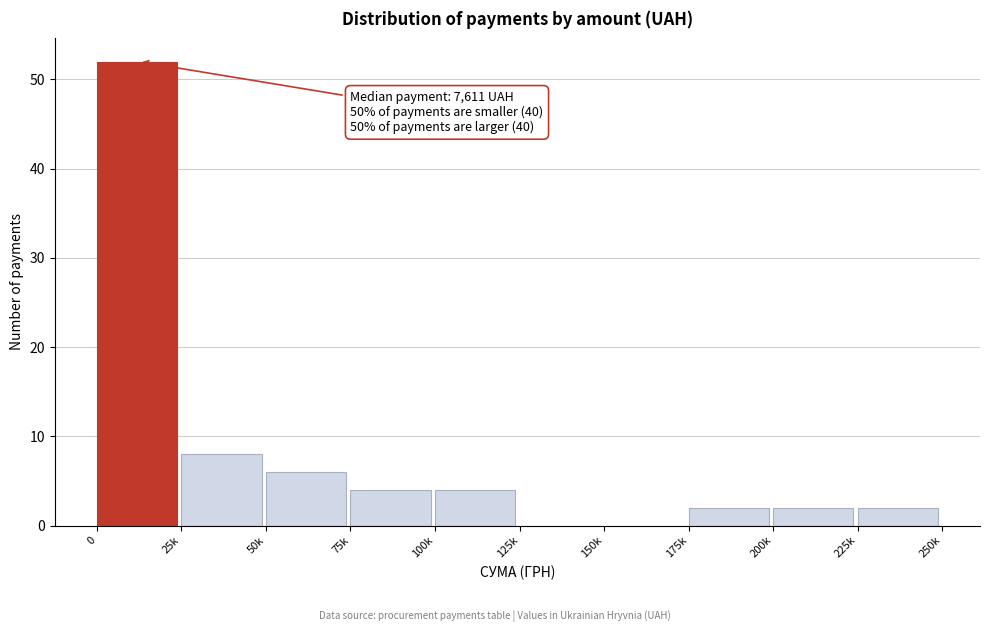

Reading left to right, list all the values displayed in this chart.

0=52	25k=8	50k=6	75k=4	100k=4	125k=0	150k=0	175k=2	200k=2	225k=2